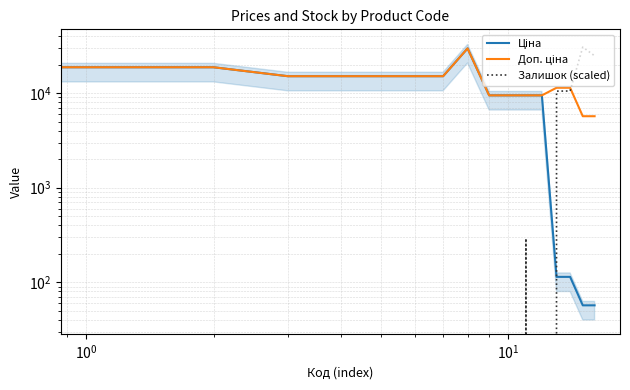

What is the difference between the maximum and minimum values in the Залишок (scaled) series?

30717.1